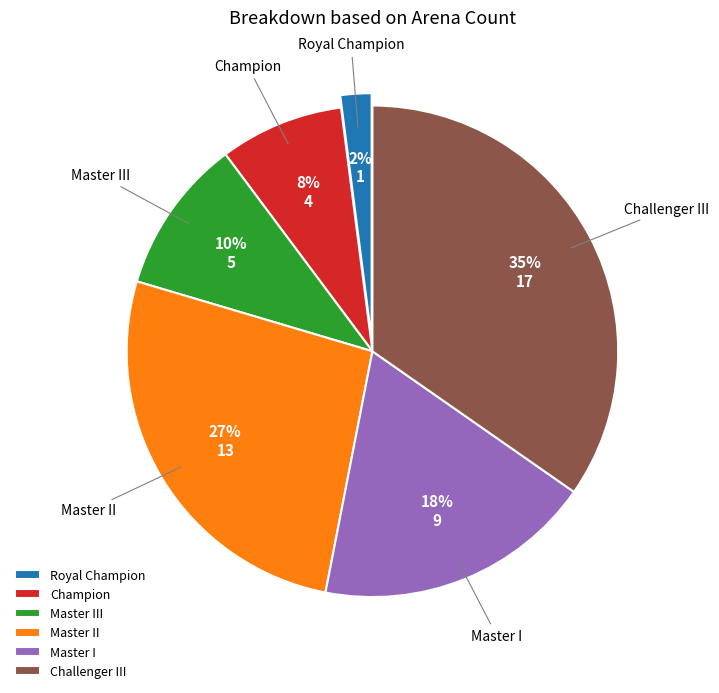

True or false: Master III accounts for 1% of the total.

False